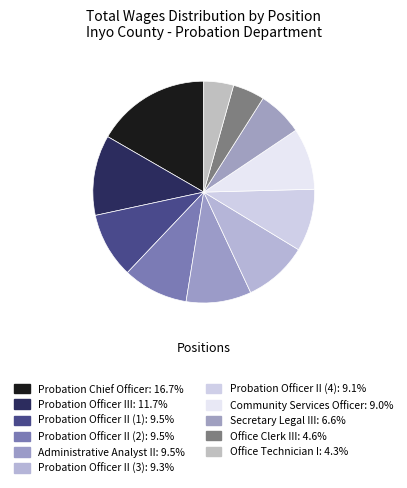

How many segments does this pie chart have?

11